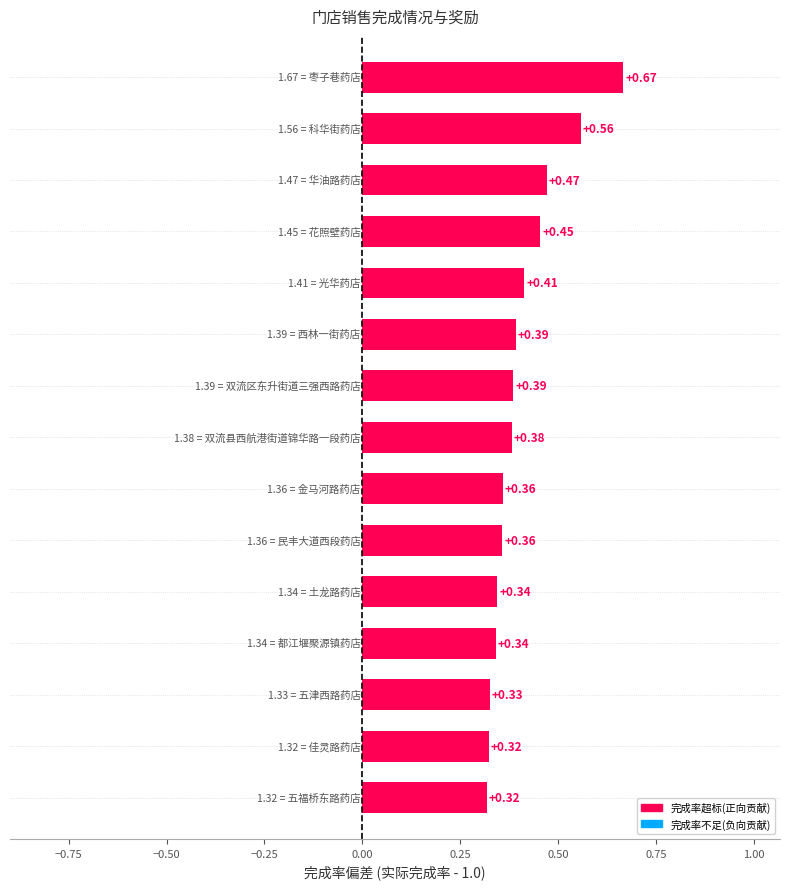

Are the bars horizontal?

Yes